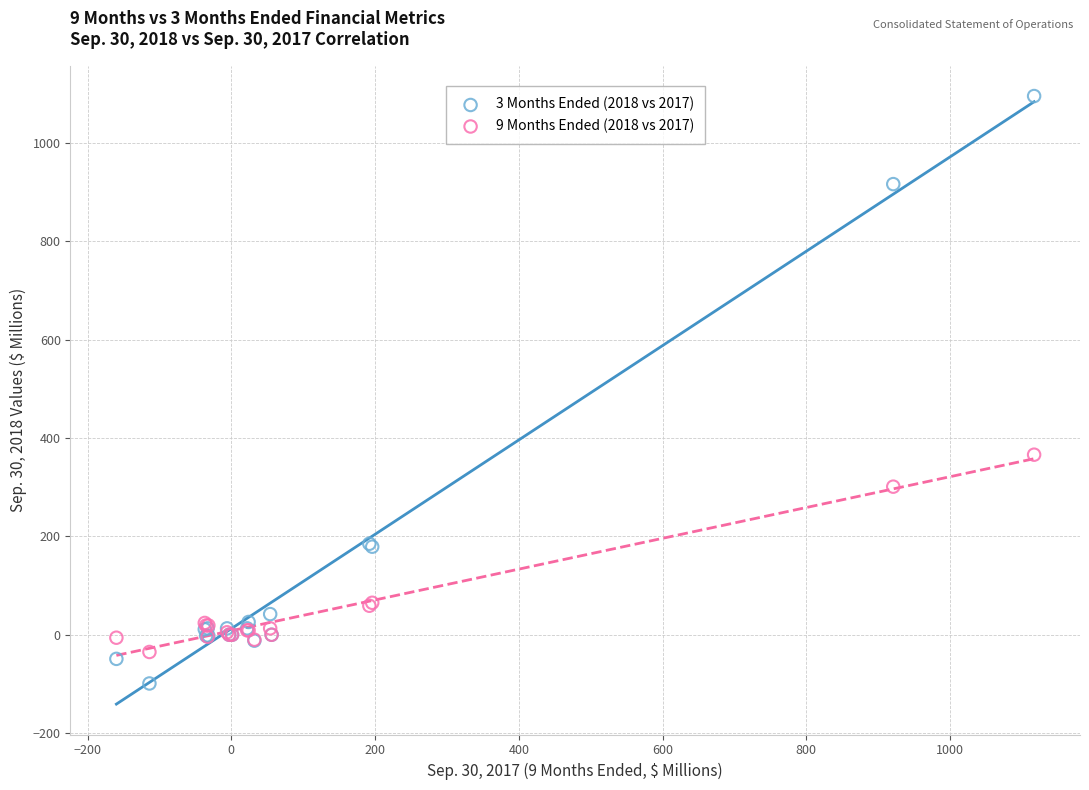

Which series has the largest Y range (max minus min)?

3 Months Ended (2018 vs 2017)